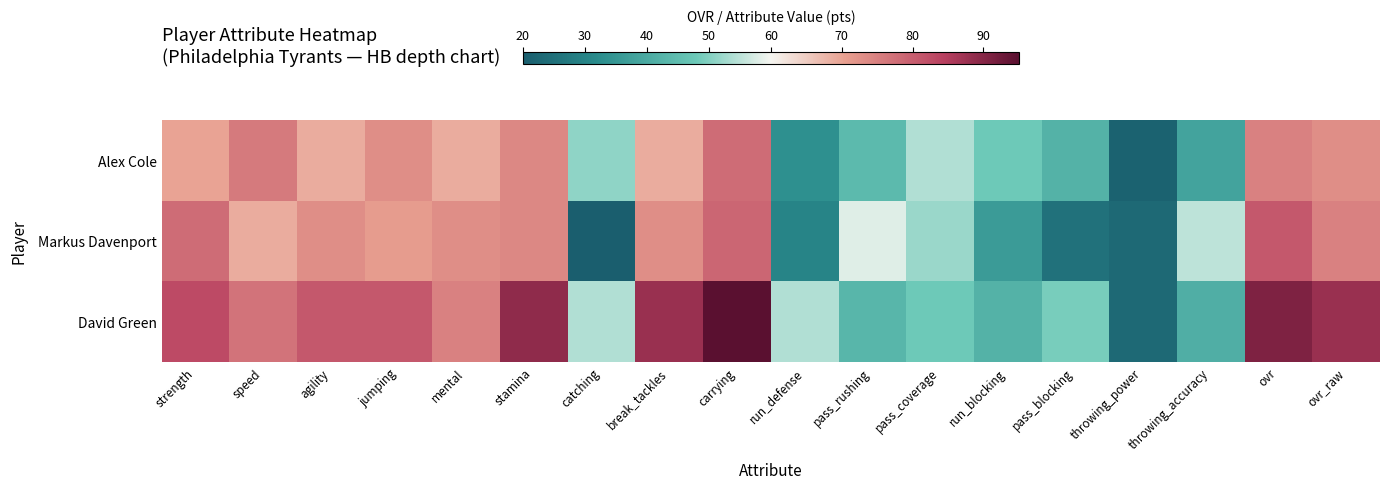

What is the total value across all series at pass_rushing?

145